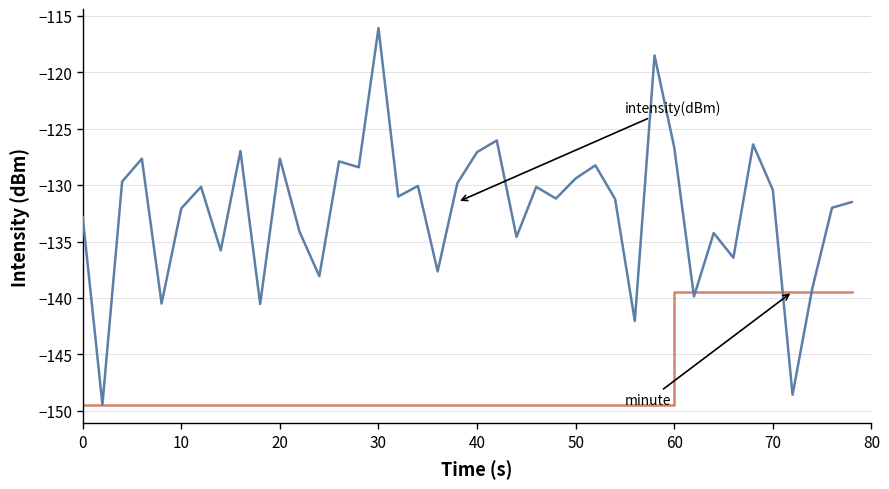

What is the smallest value displayed?

-149.4